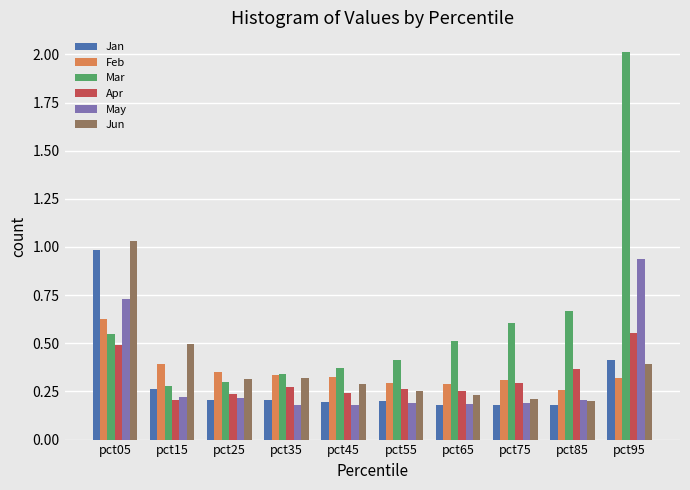

Are the bars grouped side by side (vs. stacked)?

Yes